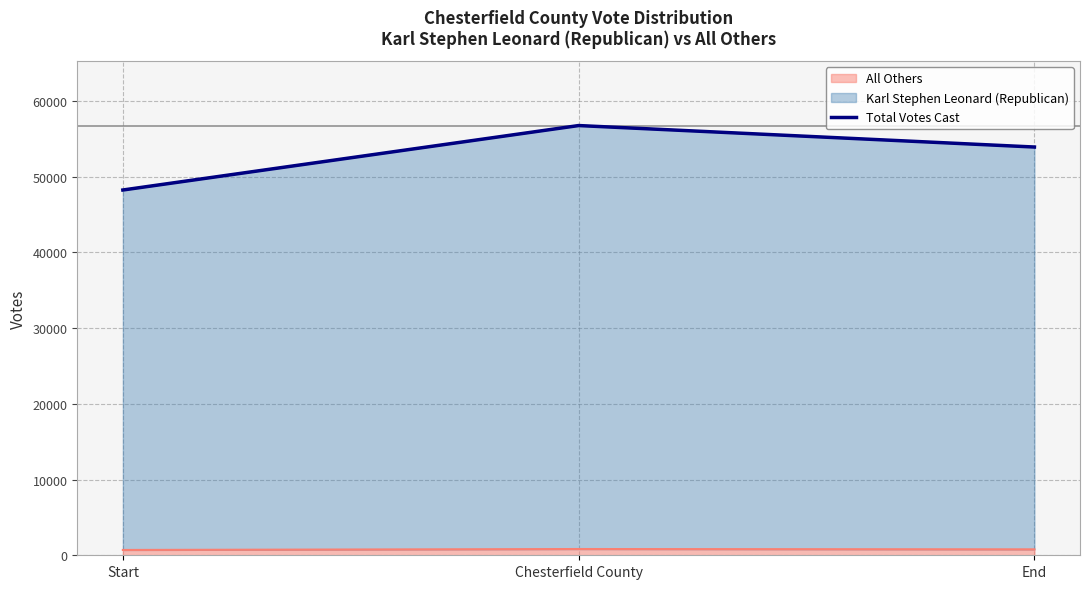

How many values are below 53903?

1